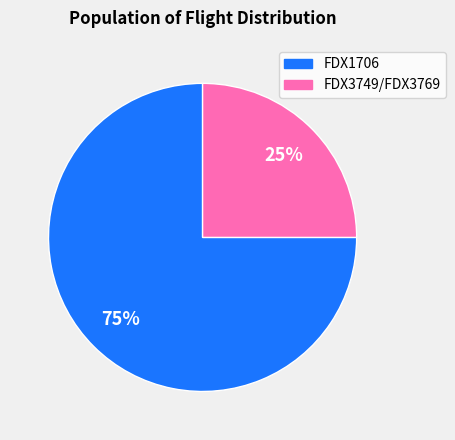

Is there any slice that represents more than half of the pie?

Yes